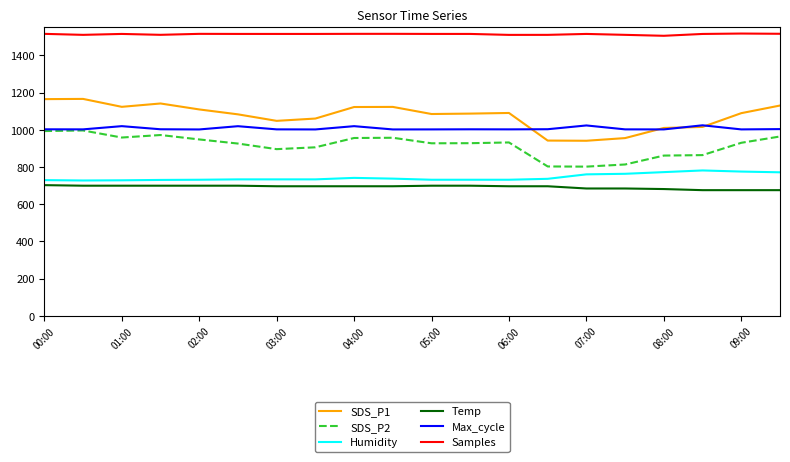

What is the greatest value displayed?

1517.0